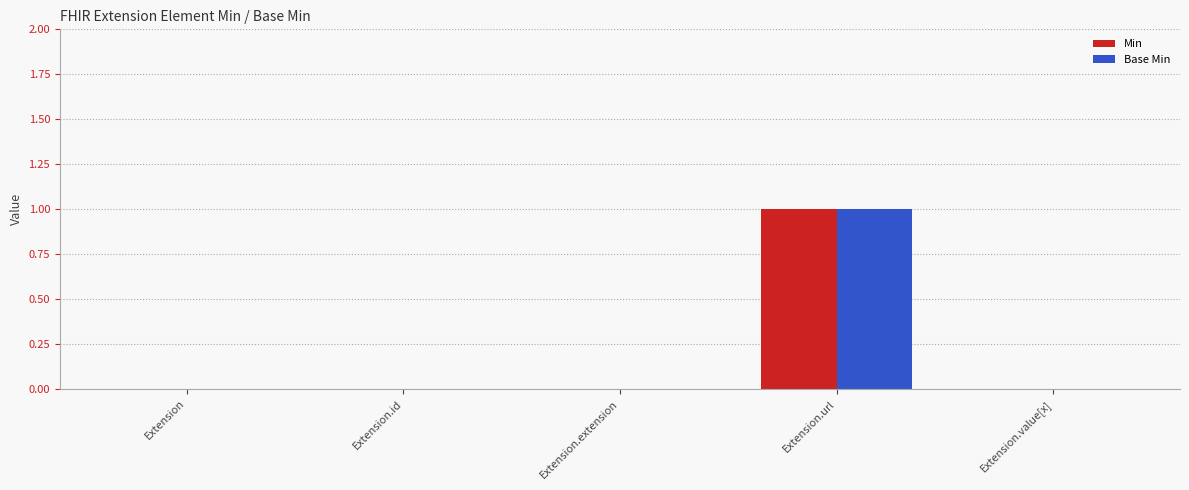

How many groups of bars are there?

5